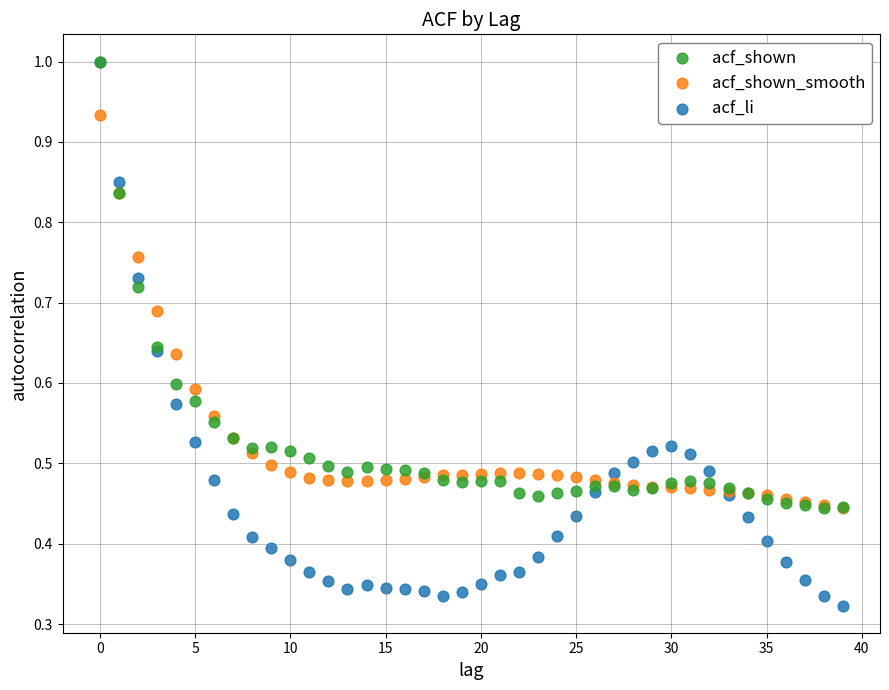

What are all the series names shown in the legend?

acf_shown, acf_shown_smooth, acf_li